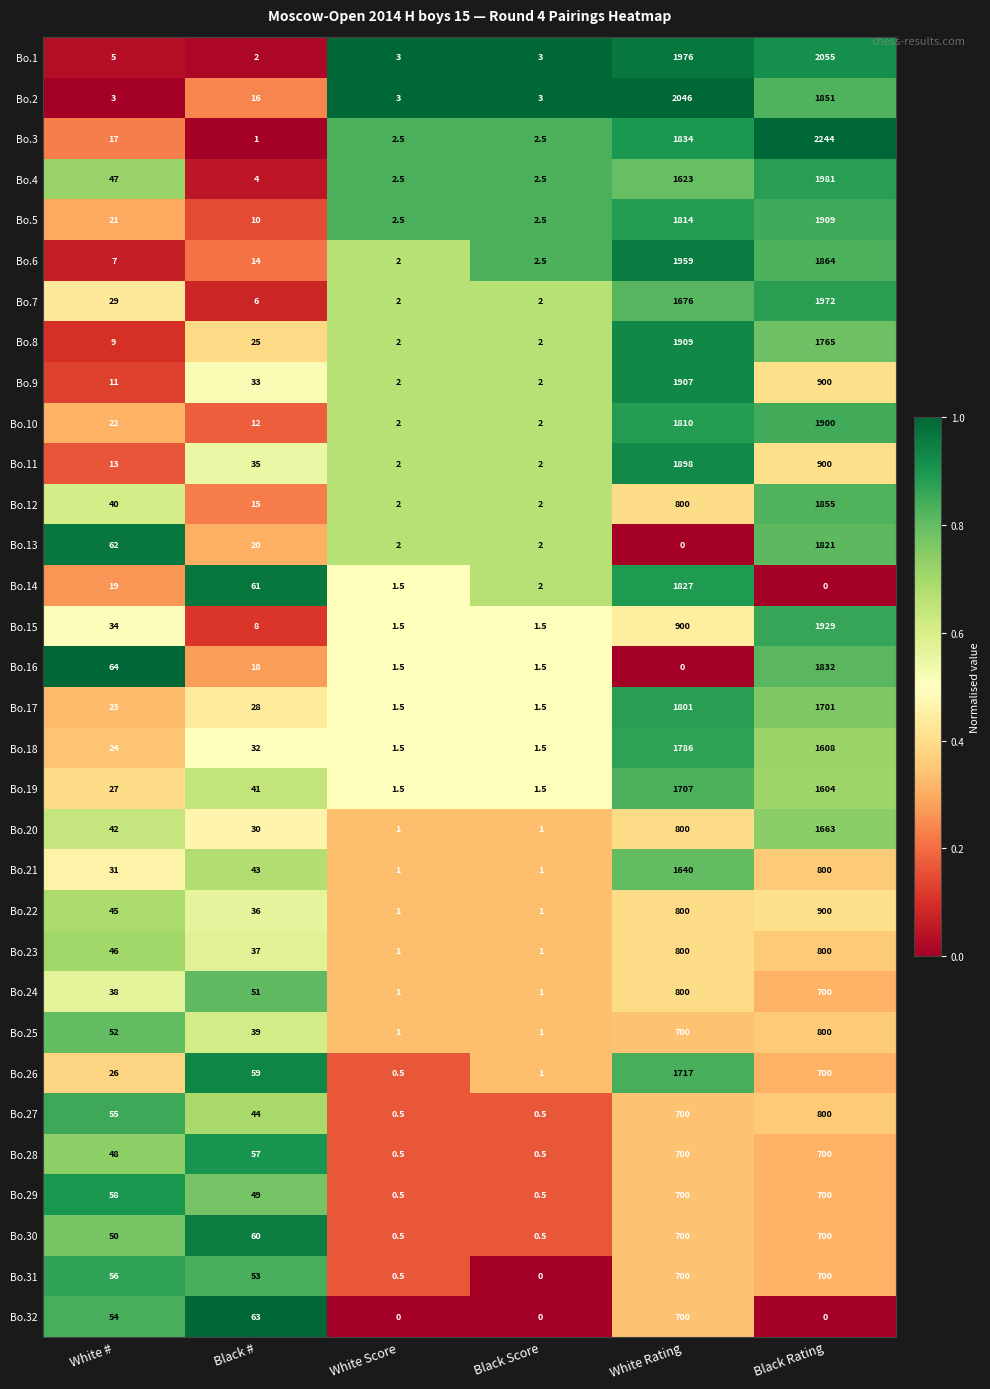

At how many categories does at least one series exceed 0?

6